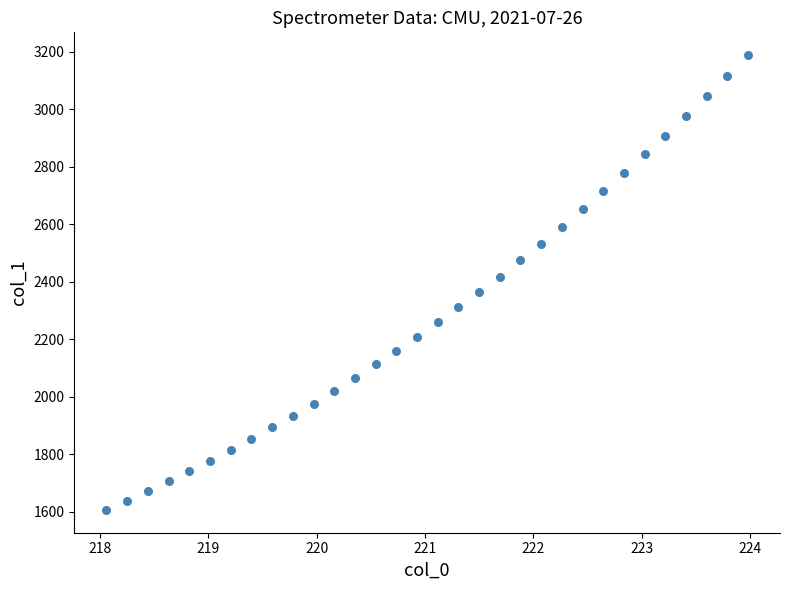

What is the range of X values (max minus min)?

5.9